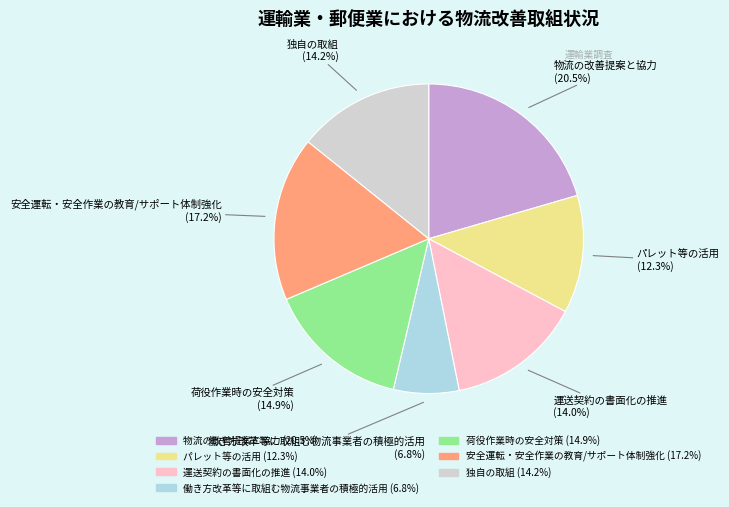

What percentage is the 働き方改革等に取組む物流事業者の積極的活用 slice, to the nearest percent?

7%